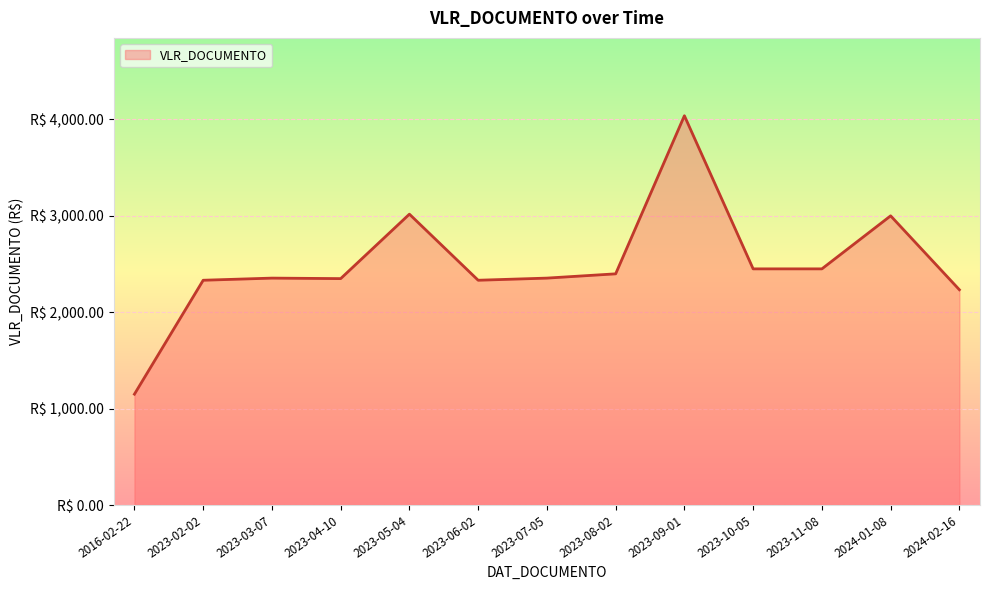

Does the chart display data point markers on the line(s)?

No